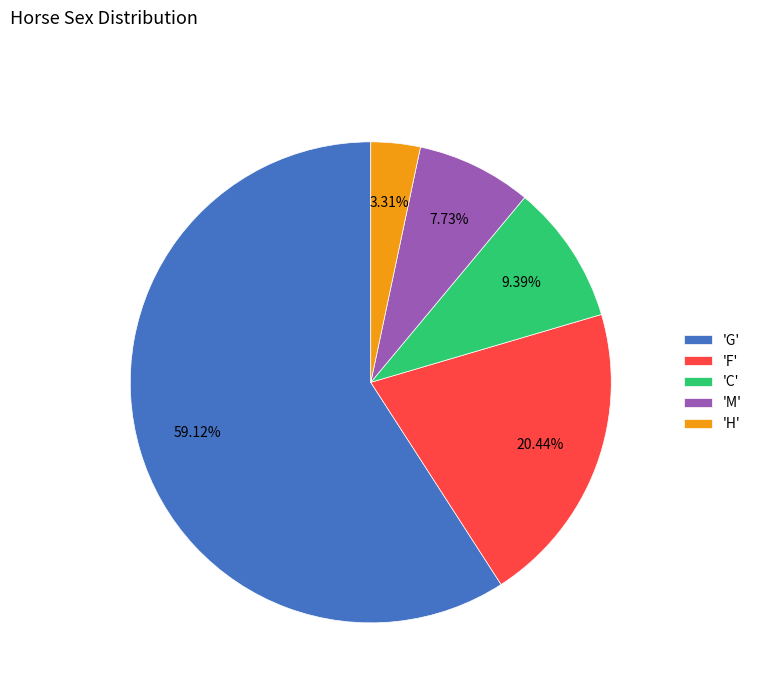

Is there a majority slice in this chart?

Yes